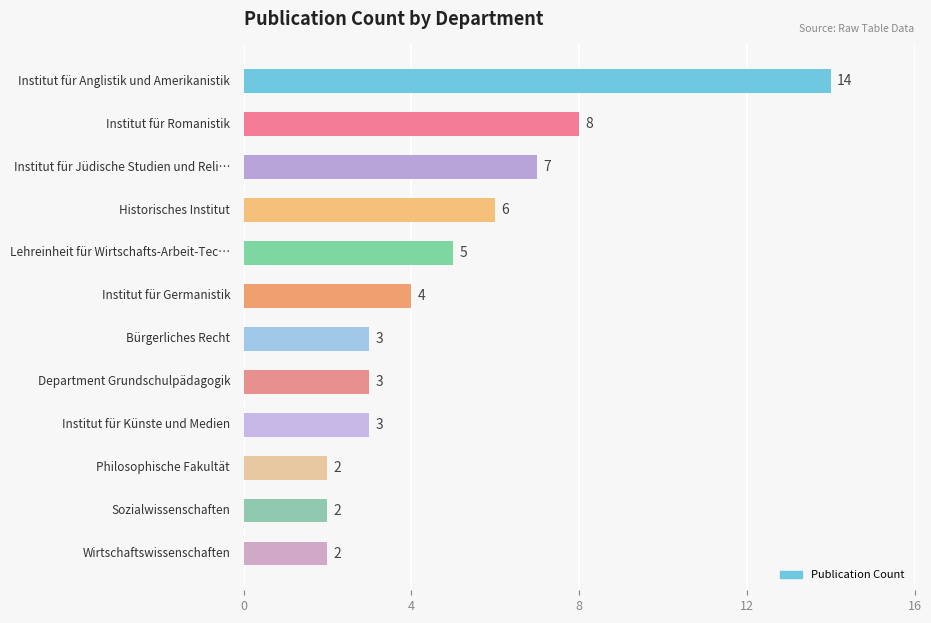

What is the value of the 12th bar from the top?

2